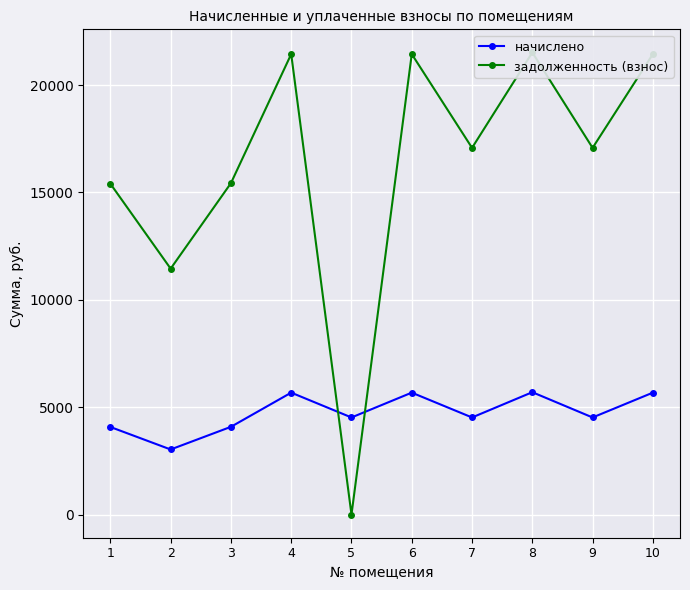

True or false: начислено and задолженность (взнос) intersect in this chart.

True